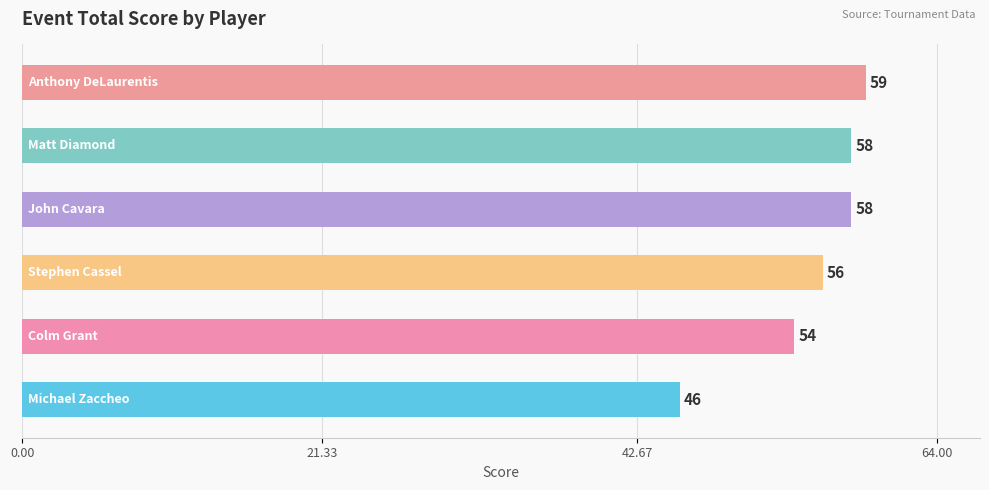

What is the greatest value displayed?

59